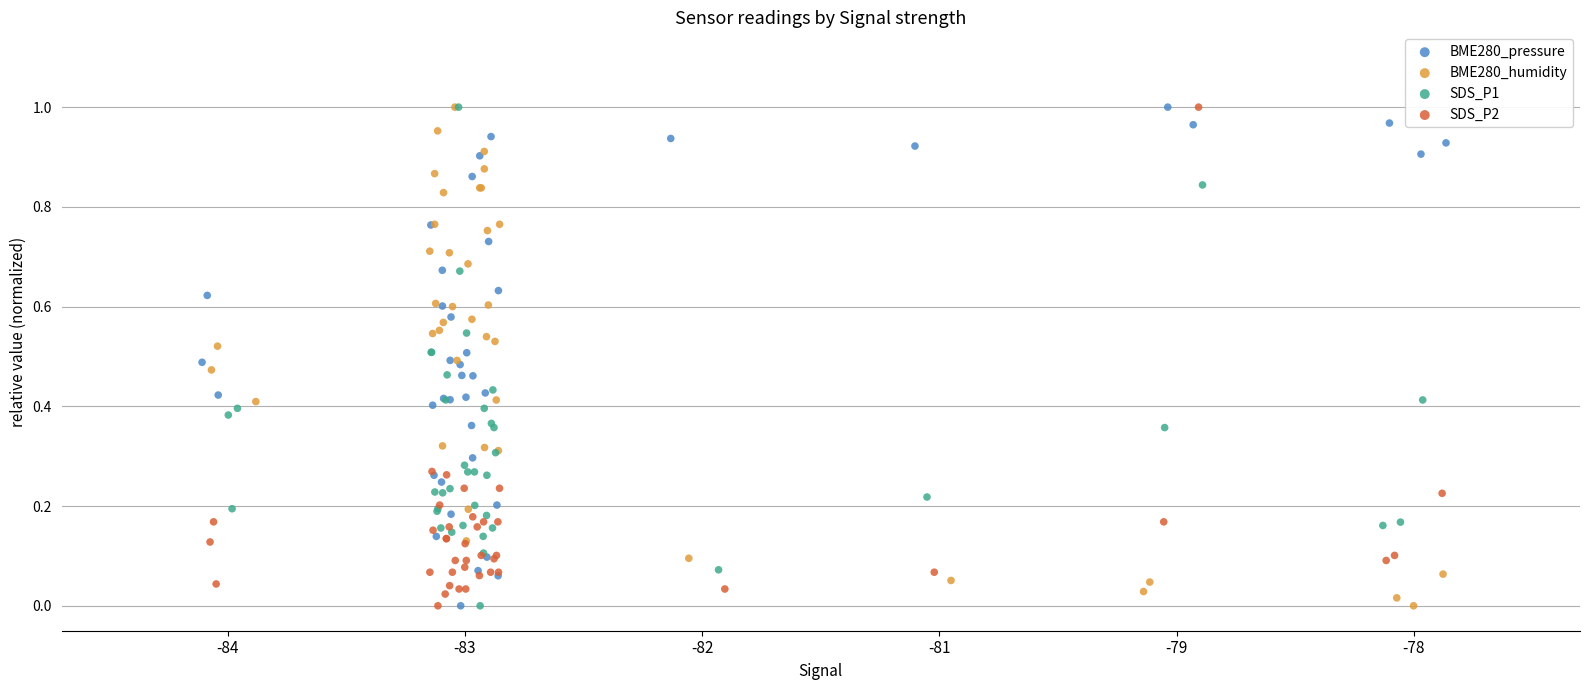

What are all the series names shown in the legend?

BME280_pressure, BME280_humidity, SDS_P1, SDS_P2